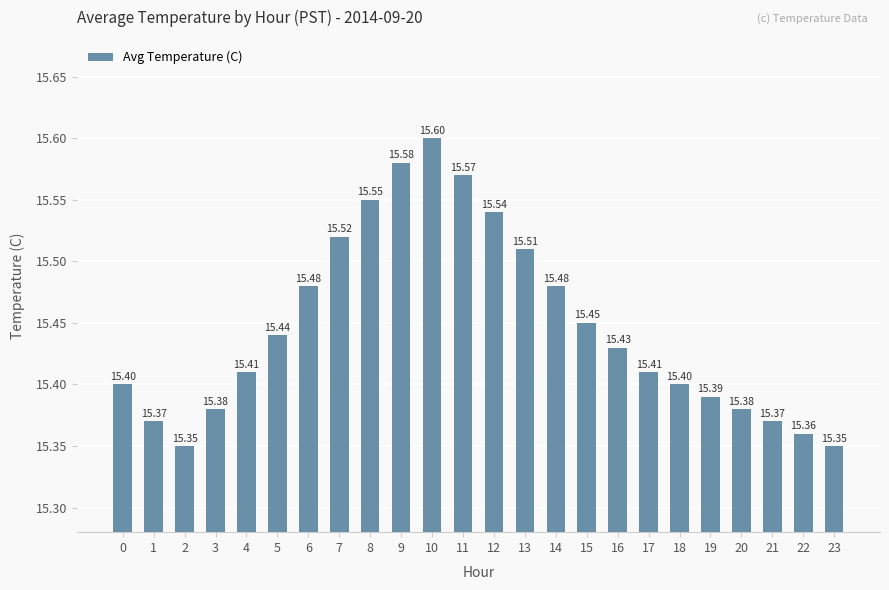

Approximately how many times larger is the value at 11 compared to 0?

1.0